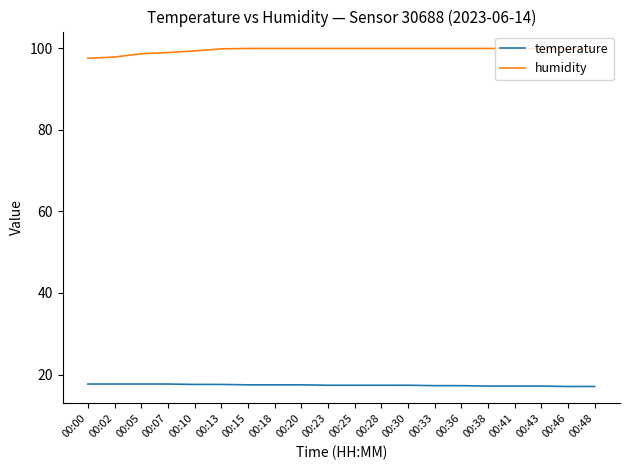

What is the total value across all series at 00:41?

117.1